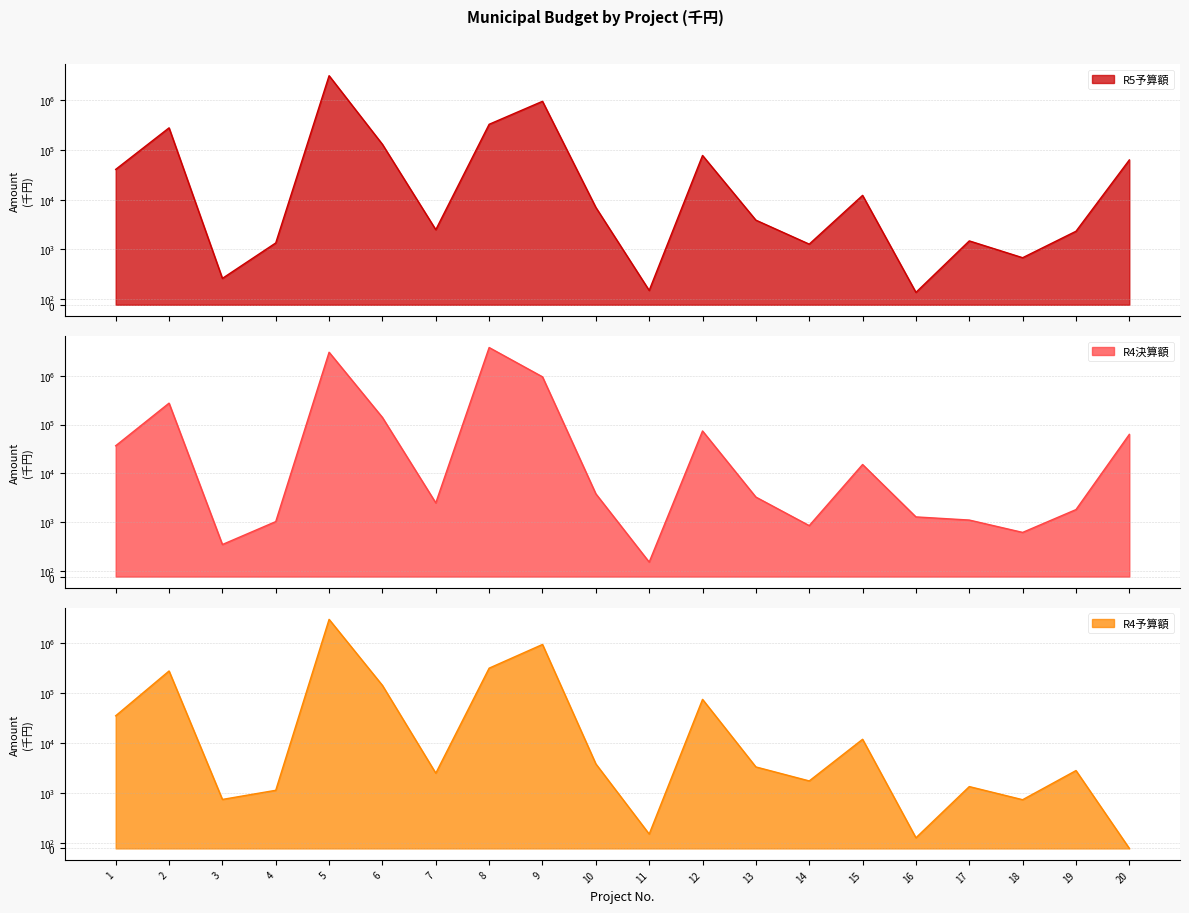

What is the value of the R4予算額 point at the 2nd from the left?

279327